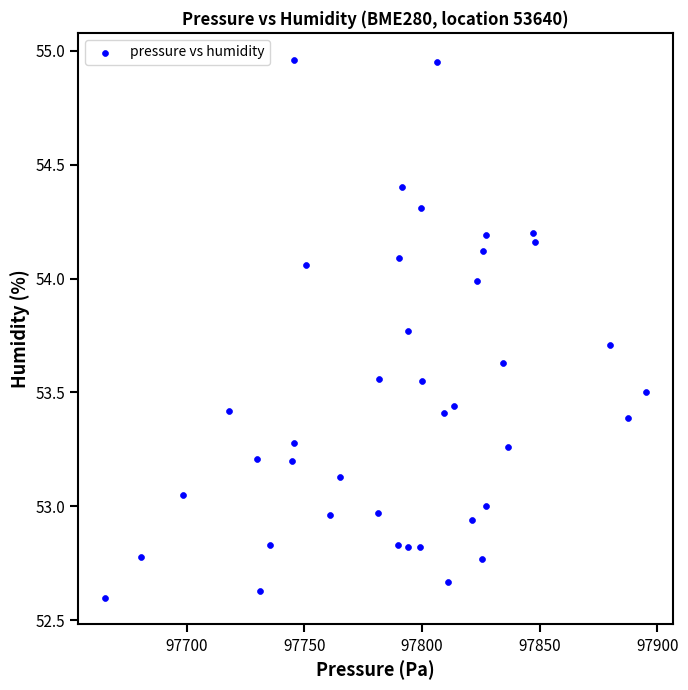

What is the range of X values (max minus min)?

229.5